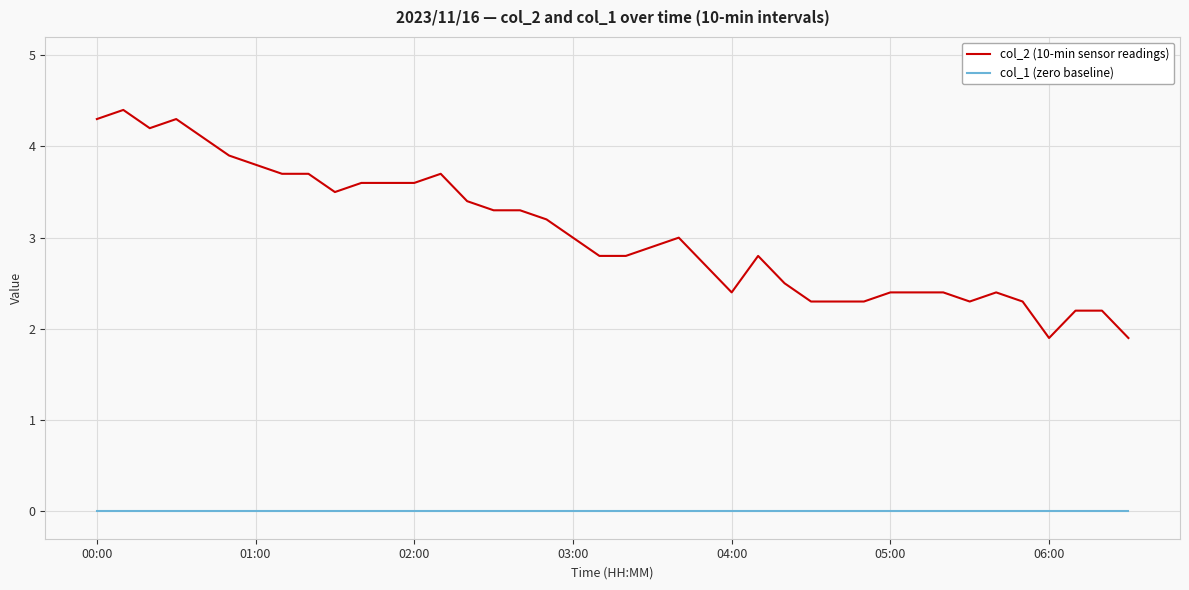

What is the greatest value displayed?

4.4